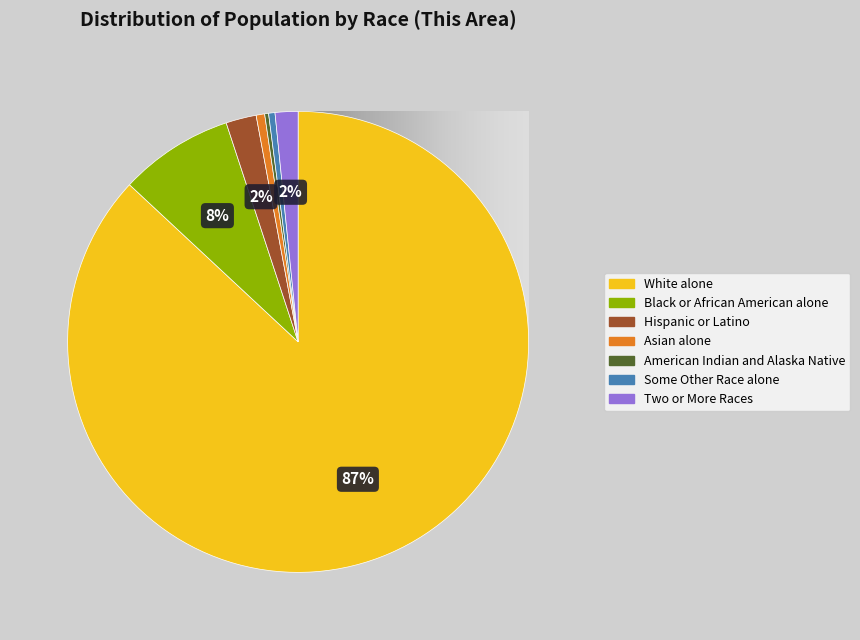

To the nearest percent, what is the difference between the largest and smallest slice percentages?

87%